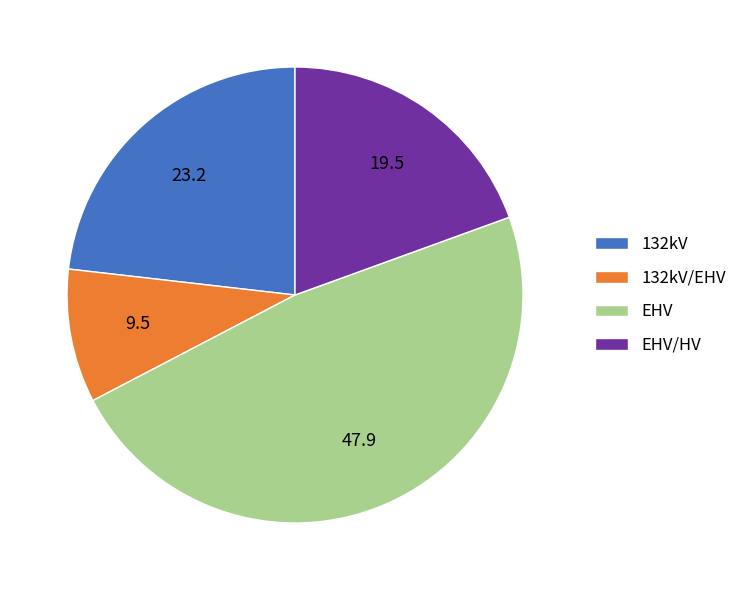

Rank the categories by value from lowest to highest.

132kV/EHV, EHV/HV, 132kV, EHV